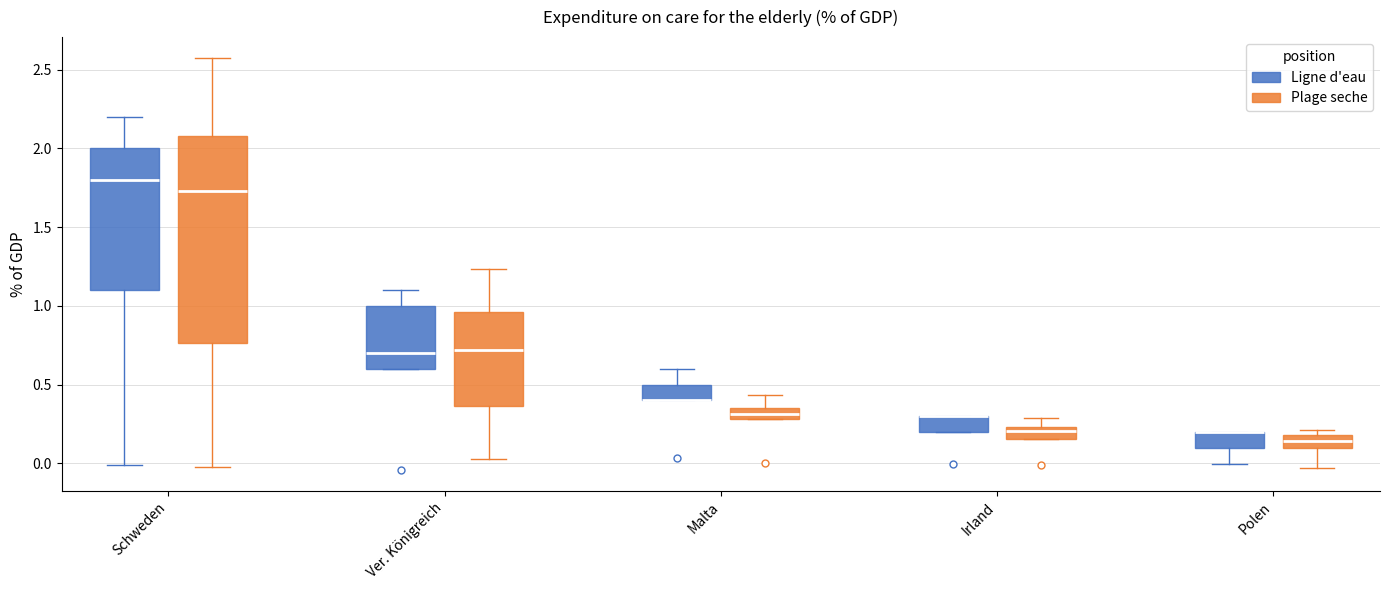

Where does the lower whisker of the box for Ver. Königreich (Plage seche) end on the y-axis? The values are not printed on the chart, so give them approximately, as read against the axis.

0.05